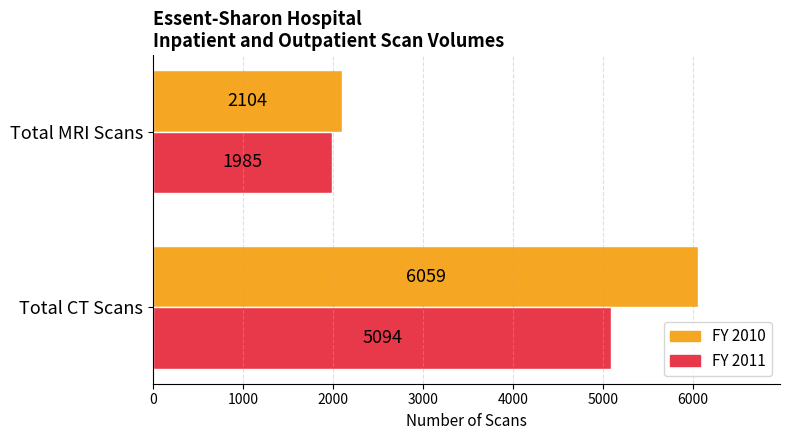

Which series changed the most between Total CT Scans and Total MRI Scans?

FY 2010